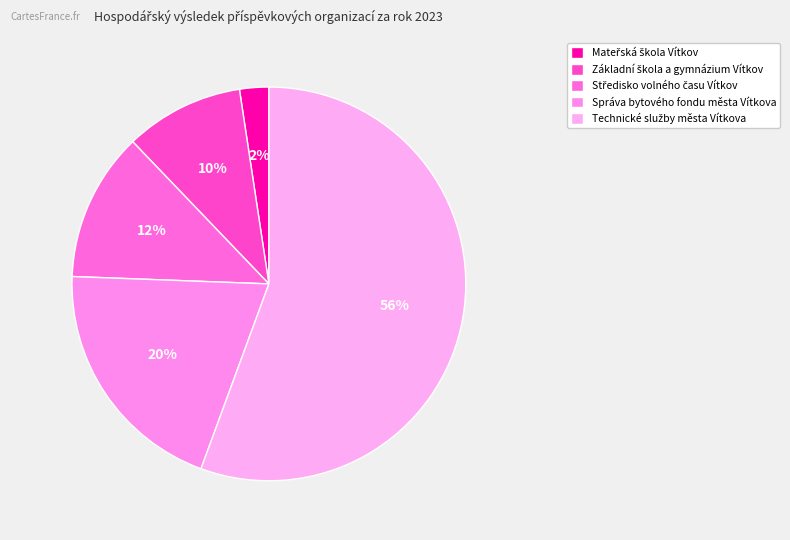

Which slice is the largest?

Technické služby města Vítkova